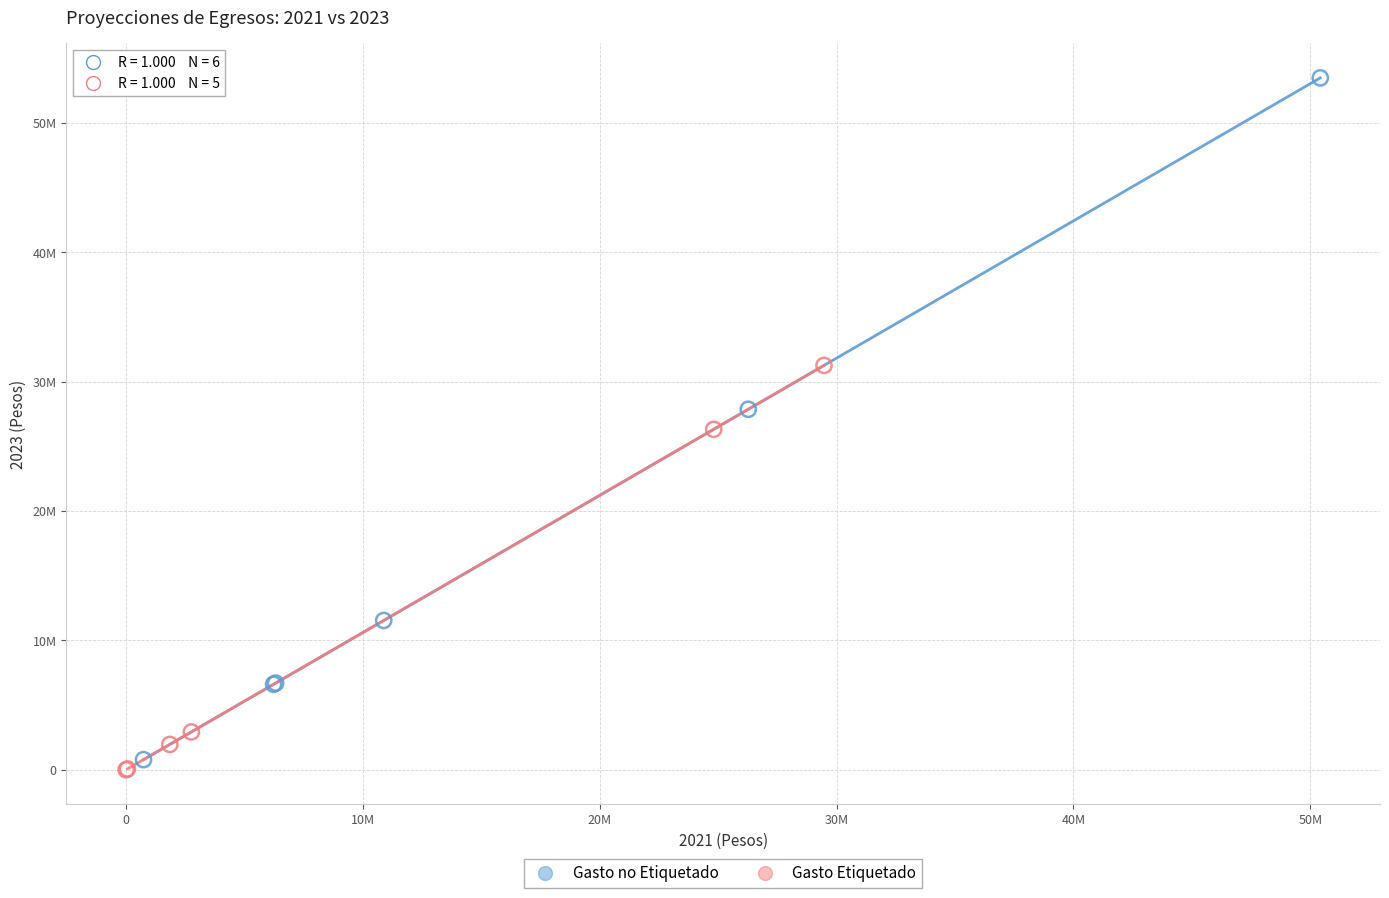

Which series reaches the minimum Y coordinate?

Gasto Etiquetado